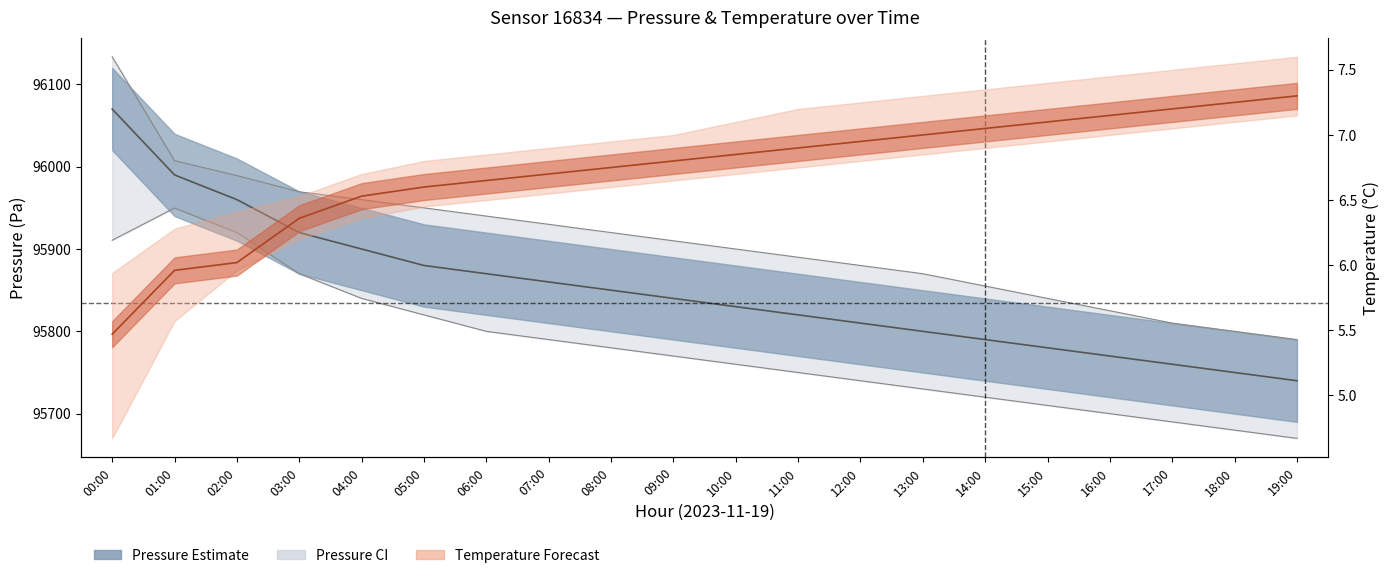

At how many categories does at least one series exceed 10004?

20